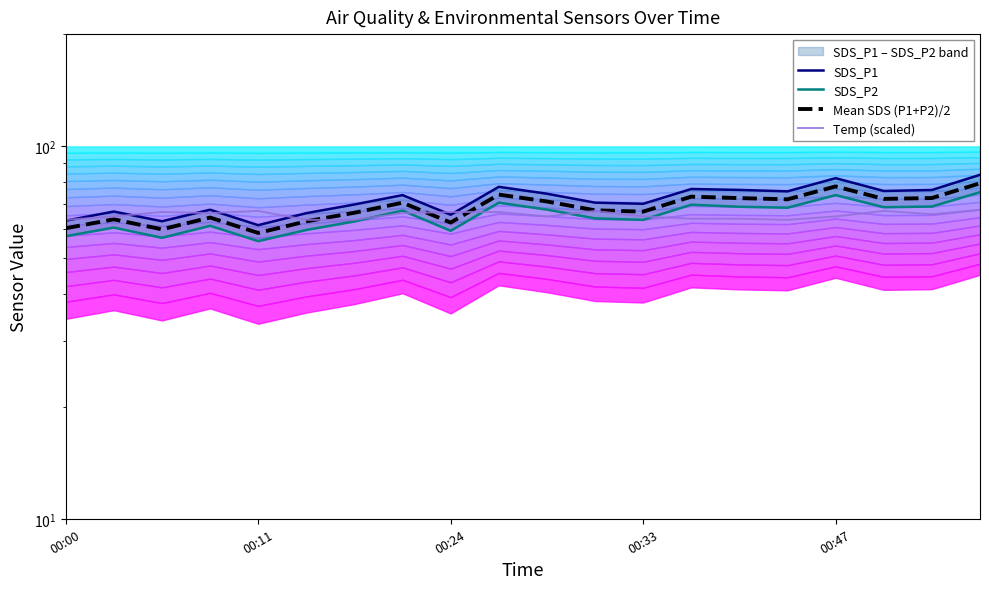

How many values in the SDS_P1 series are below 73?

10